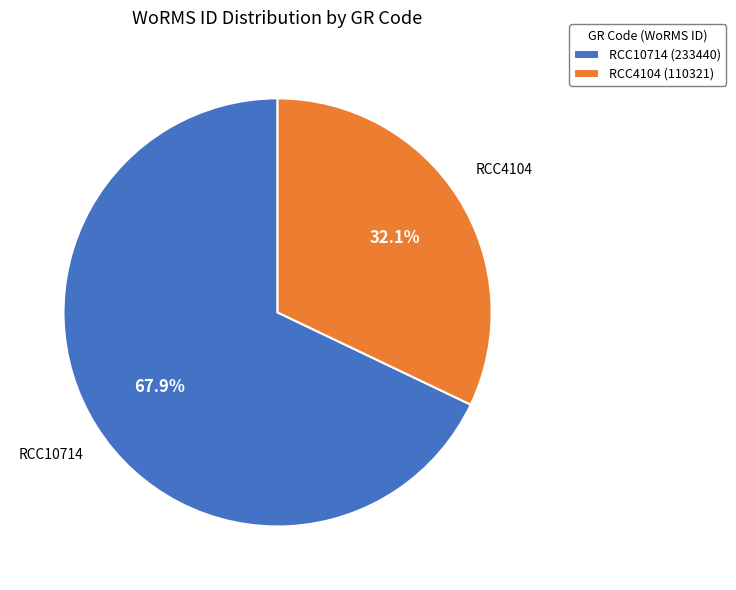

Count the number of slices in the pie.

2